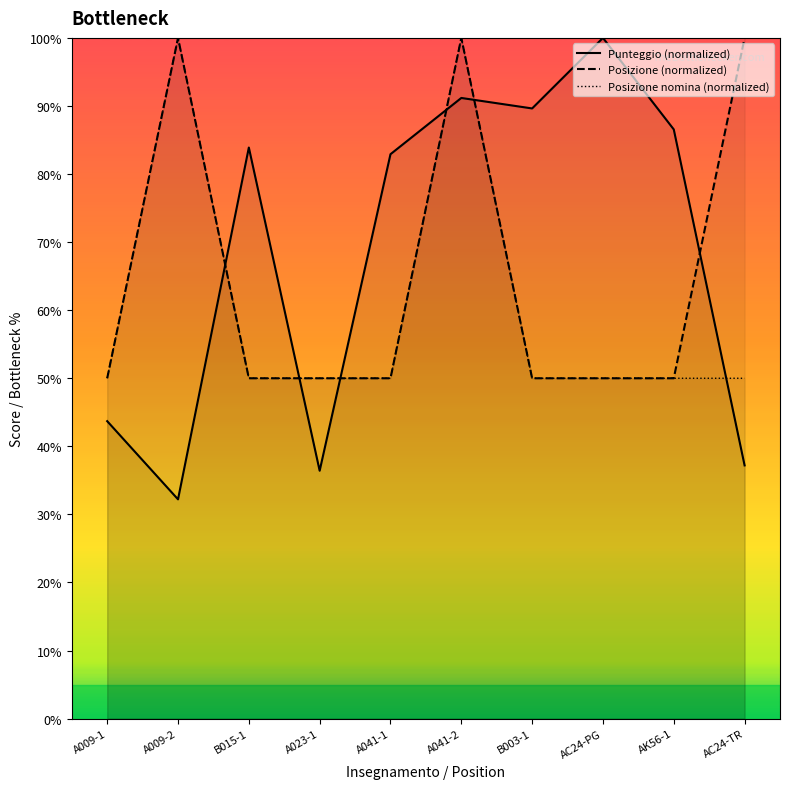

What is the difference between the Punteggio (normalized) values at A009-1 and AK56-1?

42.9